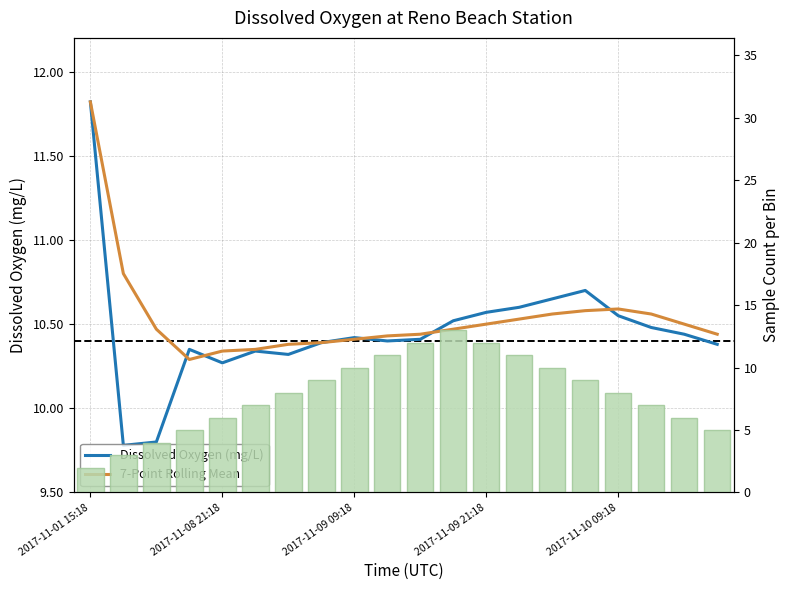

Rank the series at 9 from highest to lowest value.

Sample Count, 7-Point Rolling Mean, Dissolved Oxygen (mg/L)